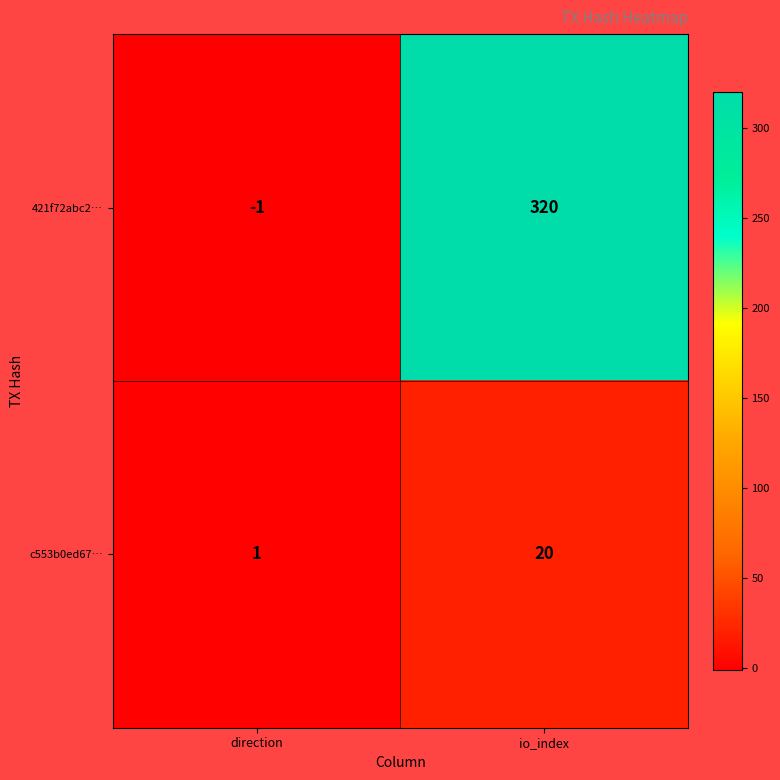

Which series has the largest total across all categories?

421f72abc2…